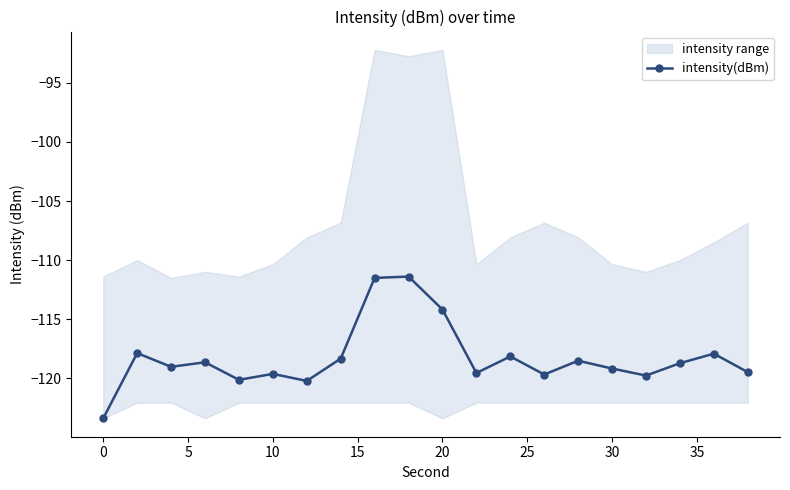

What is the minimum value for intensity(dBm)?

-123.4